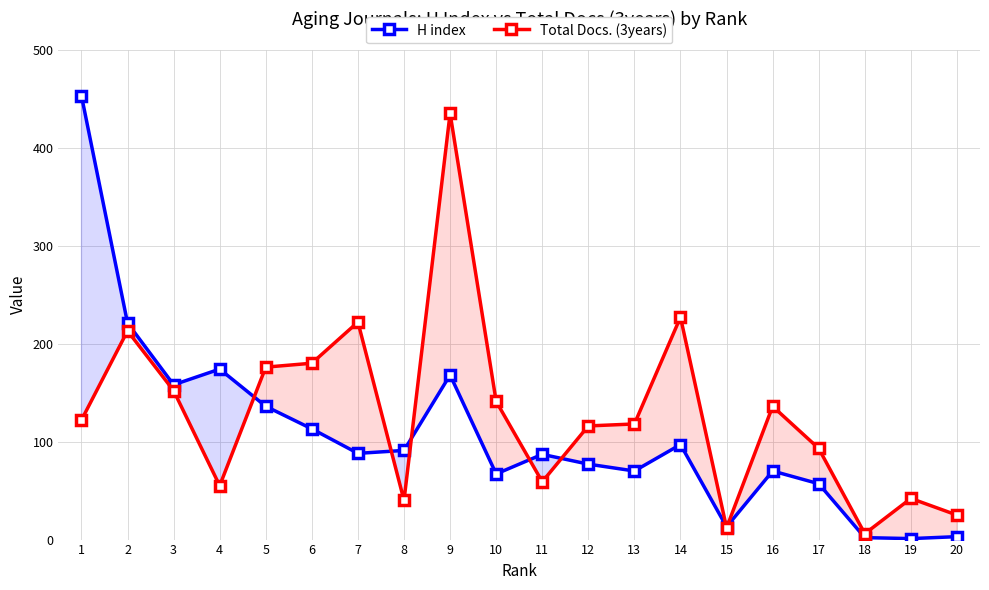

The Total Docs. (3years) series shows 79 at 4. True or false?

False